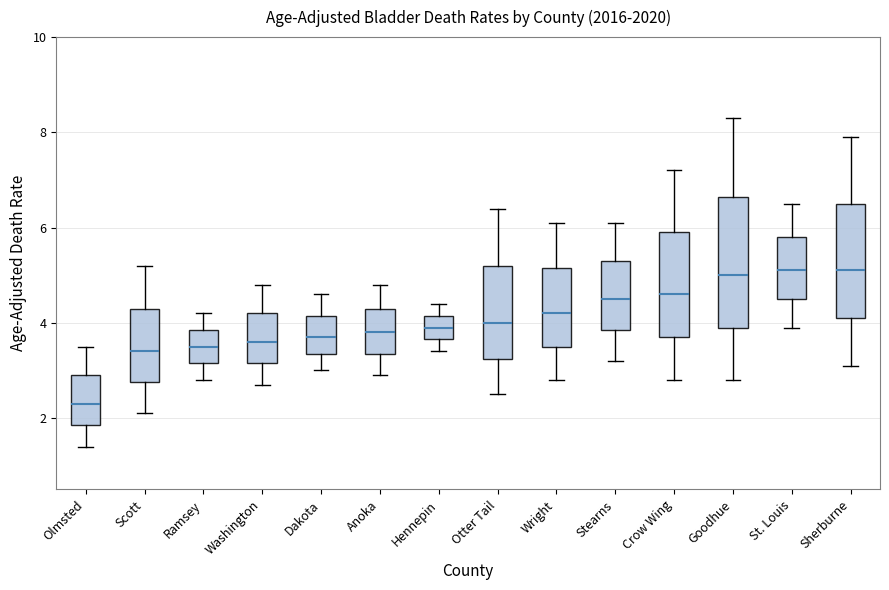

Comparing the boxes themselves (not the whiskers), which one is the tallest?

Goodhue